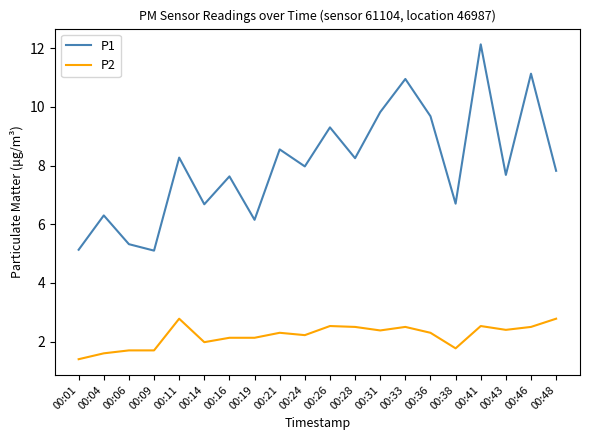

What are all the series names shown in the legend?

P1, P2